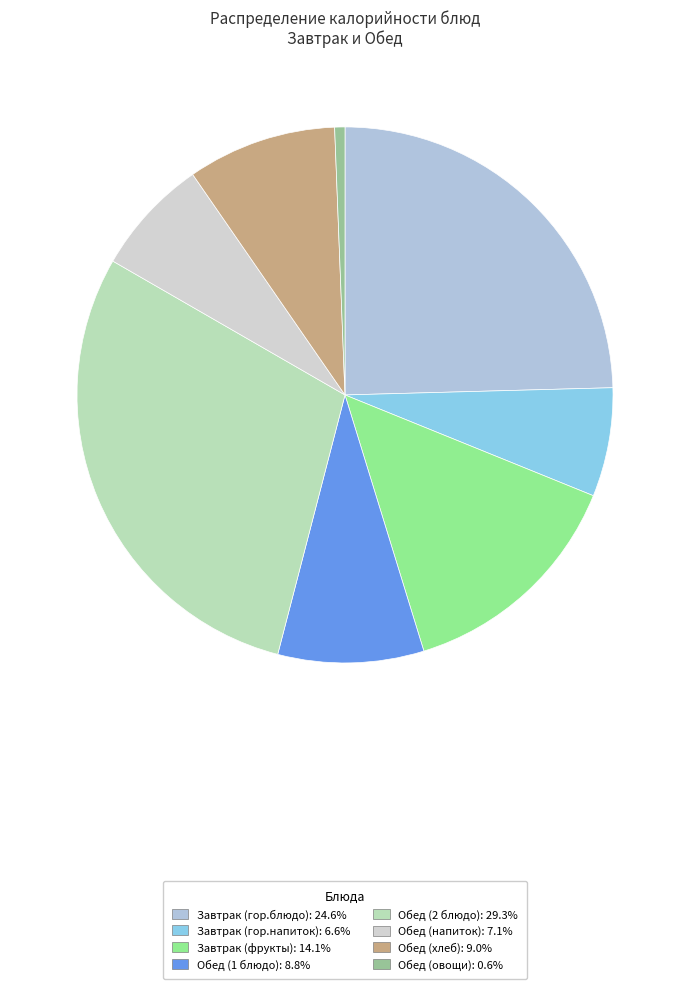

How many slices are in this pie chart?

8